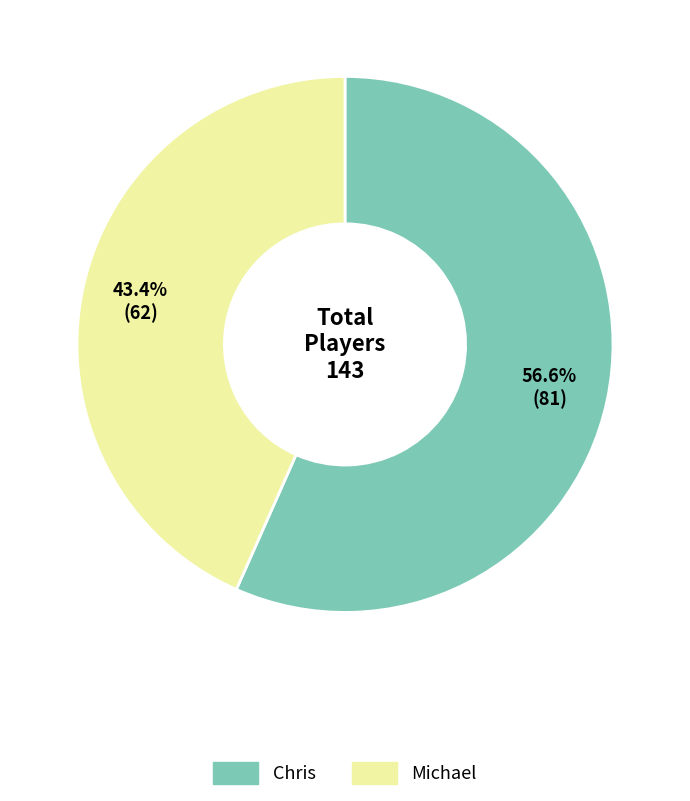

Is it true that Chris is 57% of the pie?

True